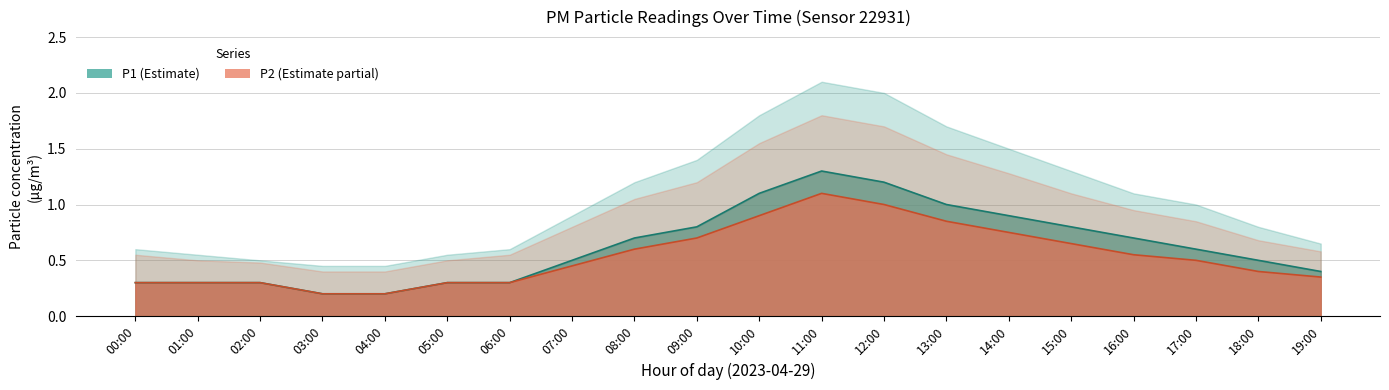

Which series has the widest spread of values?

P1